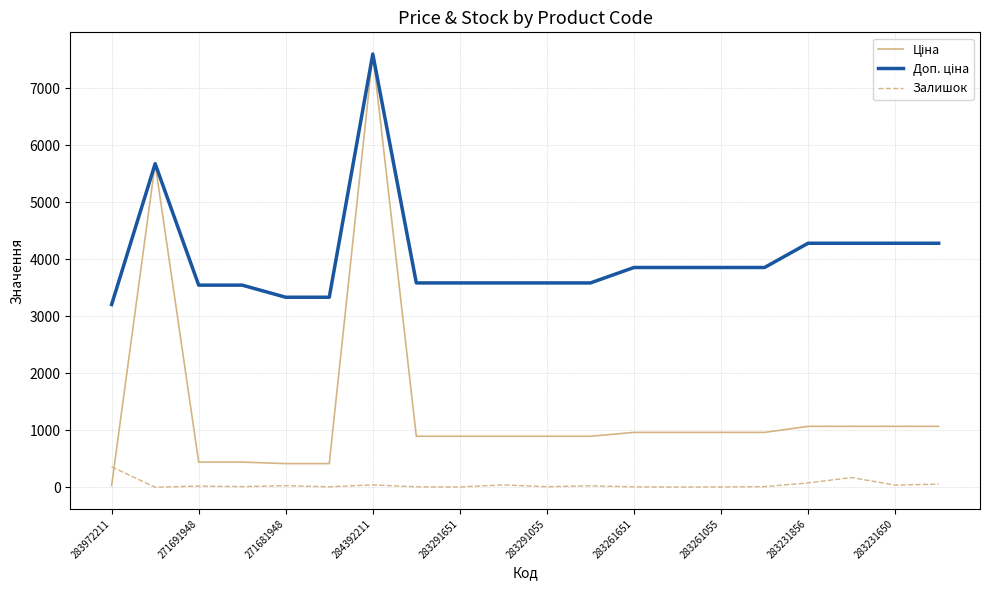

Is this an area chart (filled region under the line)?

No